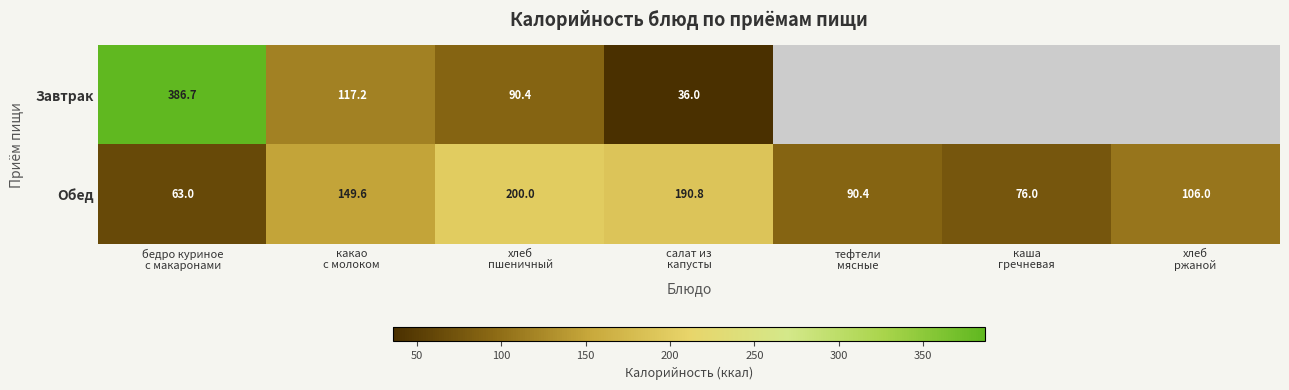

What is the sum of all Обед values?

875.9